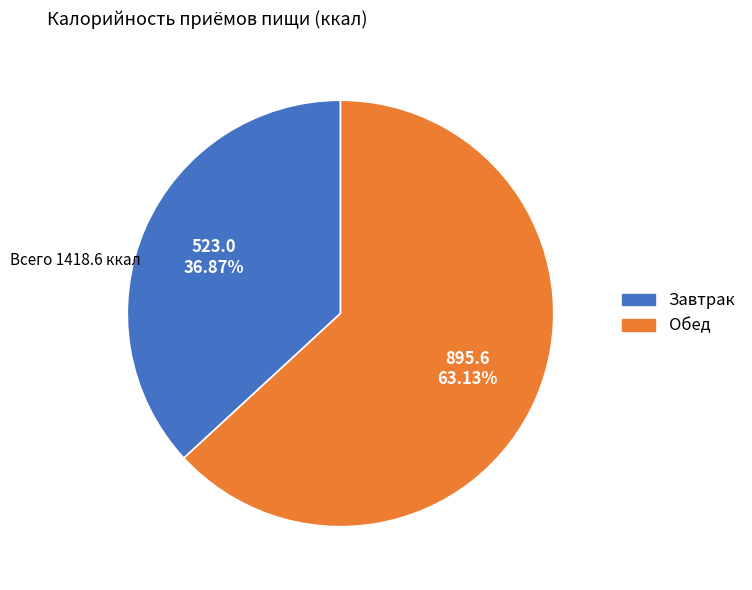

True or false: Завтрак accounts for 37% of the total.

True